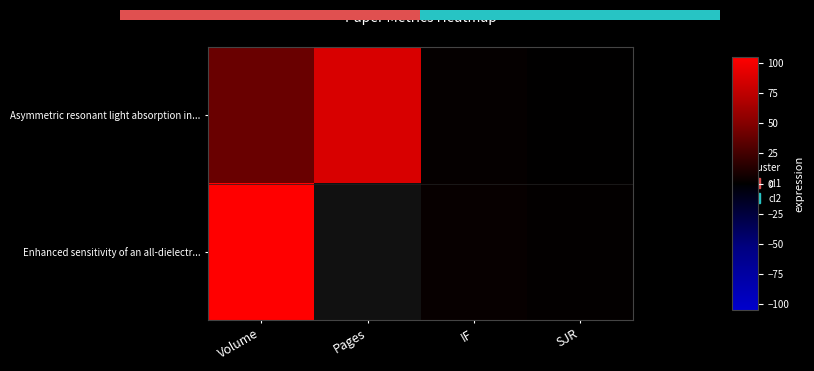

What is the average value?

32.4